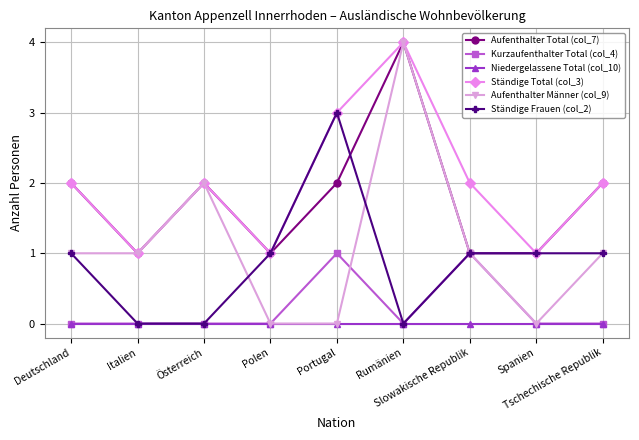

What is the sum of all Ständige Frauen (col_2) values?

8